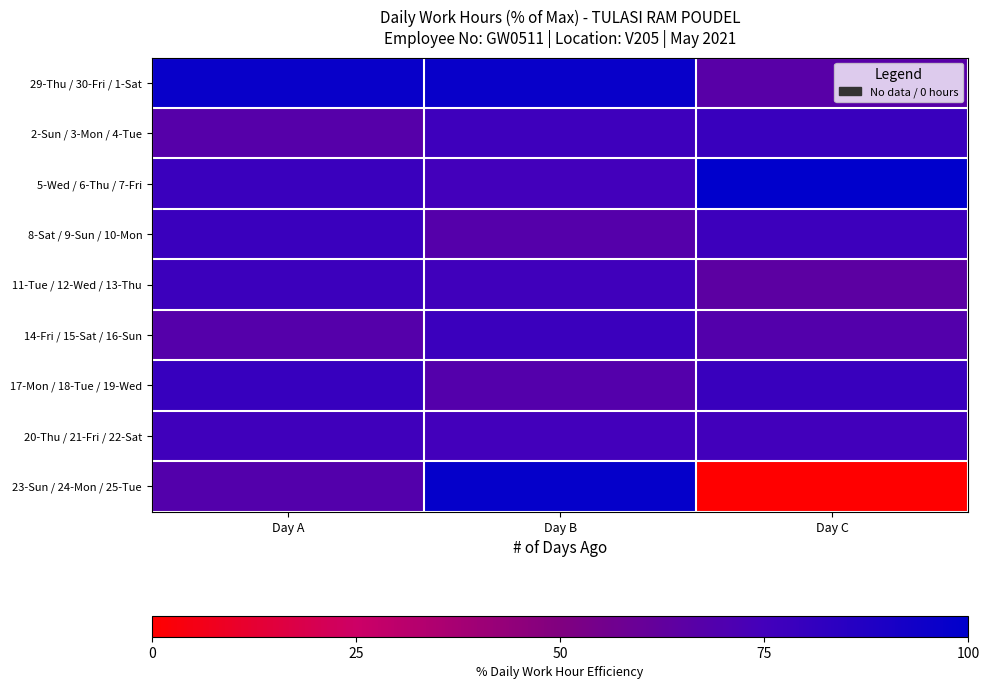

List the series in order of their peak value, lowest first.

20-Thu / 21-Fri / 22-Sat, 11-Tue / 12-Wed / 13-Thu, 14-Fri / 15-Sat / 16-Sun, 8-Sat / 9-Sun / 10-Mon, 2-Sun / 3-Mon / 4-Tue, 17-Mon / 18-Tue / 19-Wed, 29-Thu / 30-Fri / 1-Sat, 23-Sun / 24-Mon / 25-Tue, 5-Wed / 6-Thu / 7-Fri